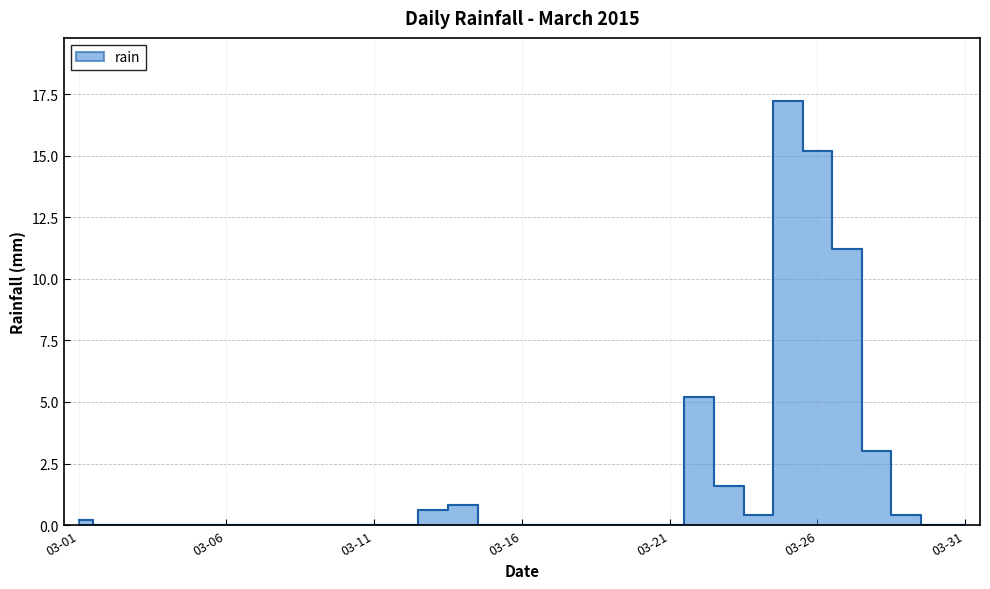

What is the maximum value shown in the chart?

17.2